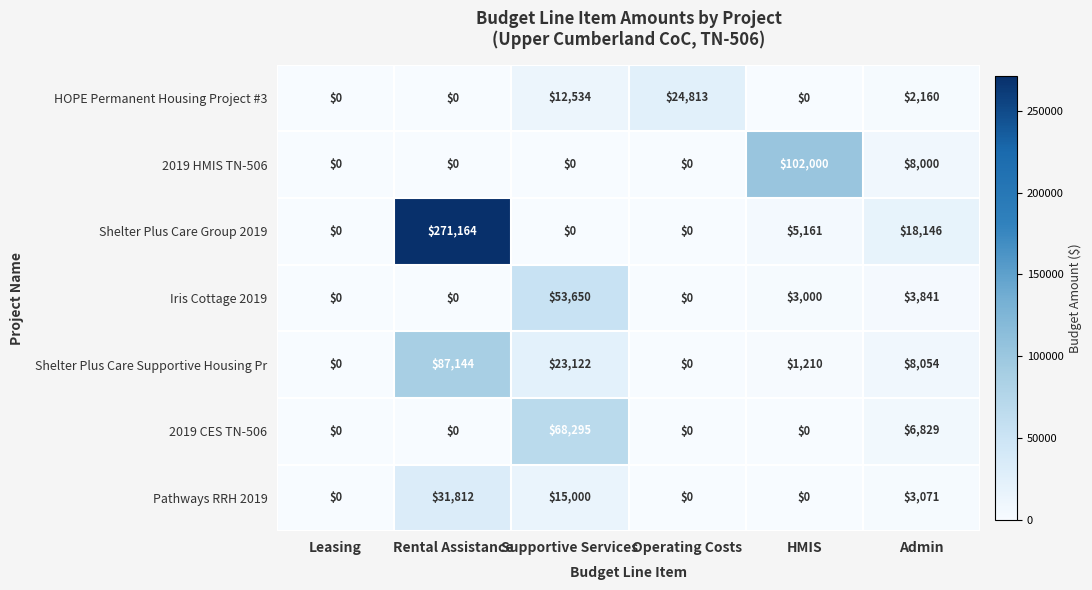

What is the sum of all Shelter Plus Care Group 2019 values?

294471